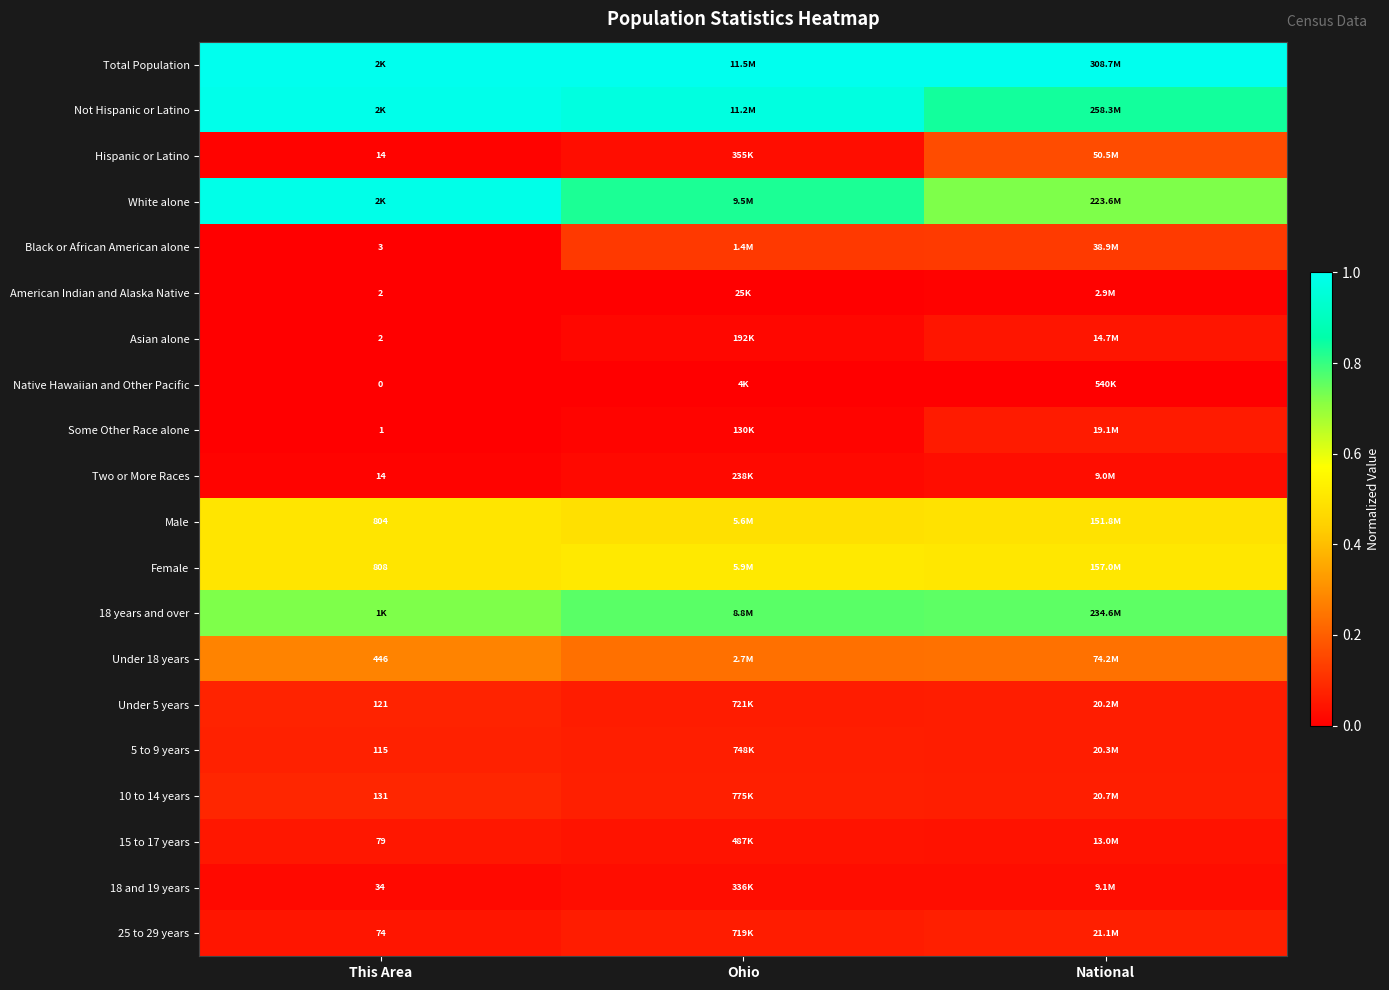

List the series in order of their peak value, highest first.

Total Population, Not Hispanic or Latino, White alone, 18 years and over, Female, Male, Under 18 years, Hispanic or Latino, Black or African American alone, 10 to 14 years, Under 5 years, 5 to 9 years, 25 to 29 years, Some Other Race alone, 15 to 17 years, Asian alone, 18 and 19 years, Two or More Races, American Indian and Alaska Native, Native Hawaiian and Other Pacific